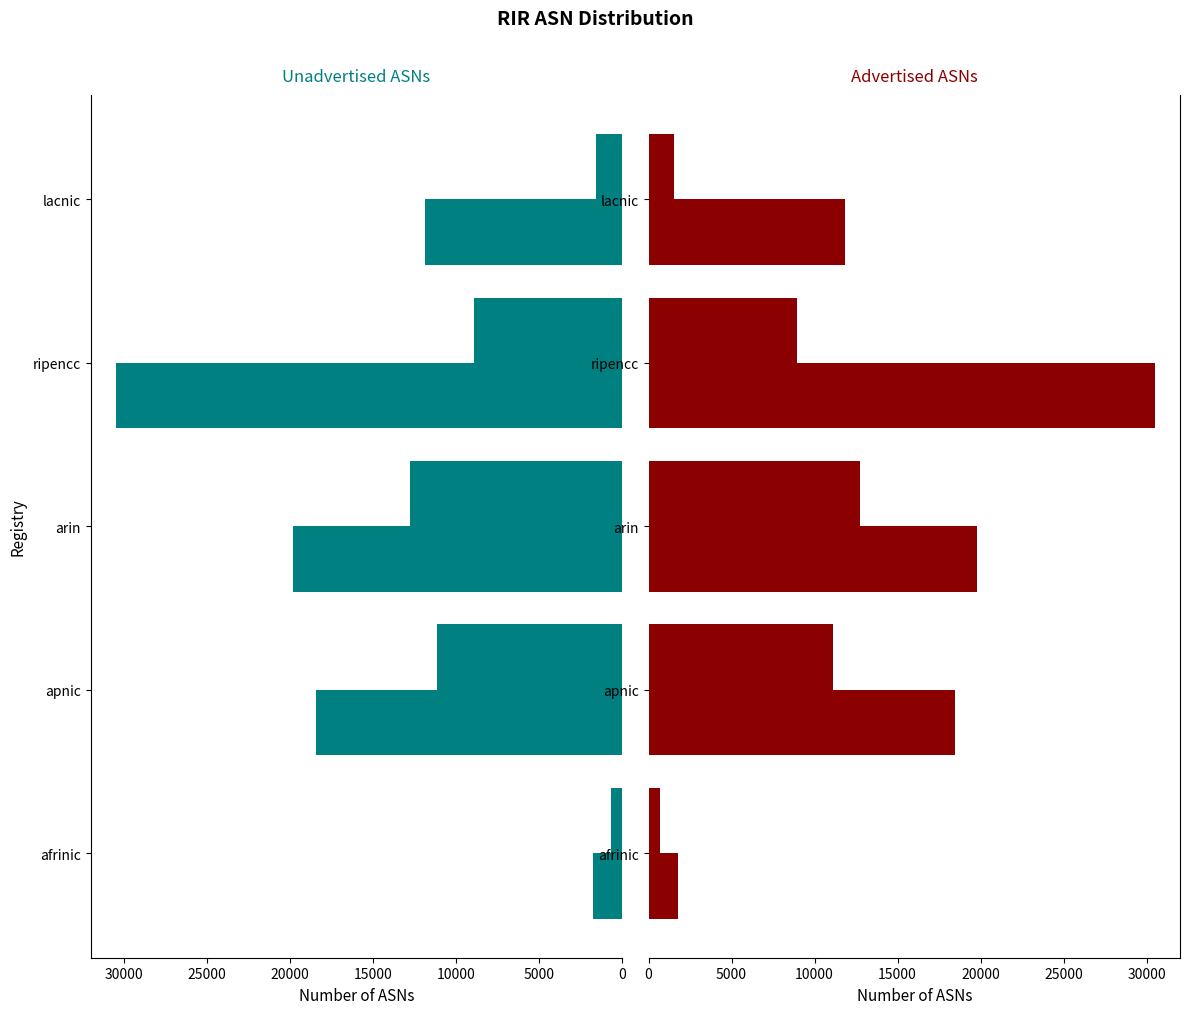

The value of Unadvertised ASNs at apnic is 5911. True or false?

False